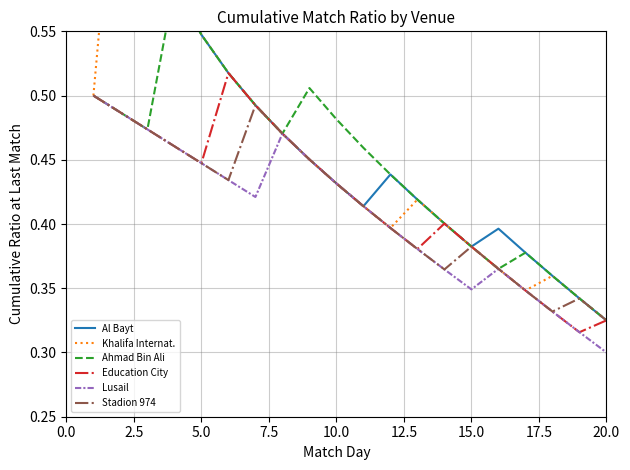

True or false: Al Bayt and Ahmad Bin Ali intersect in this chart.

False